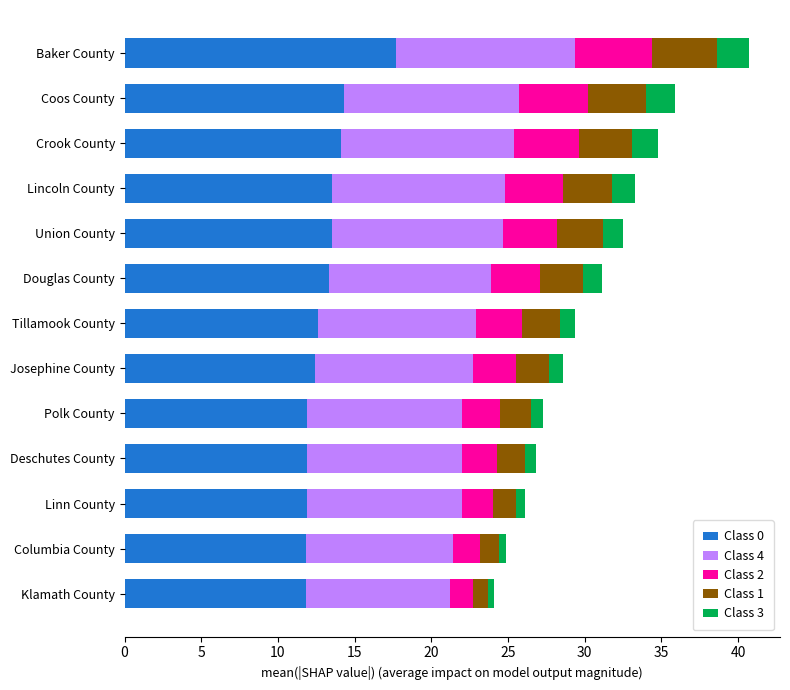

What is the difference between the maximum and second lowest values in the Class 0 series?

5.9